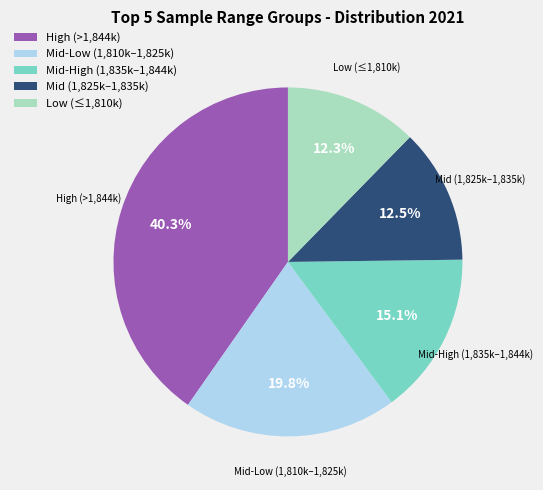

Count the number of slices in the pie.

5